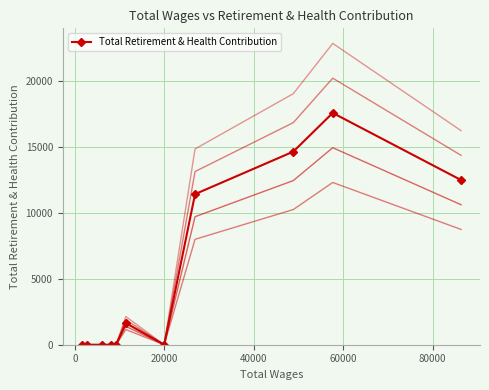

What is the highest value of the Total Retirement & Health Contribution series?

17591